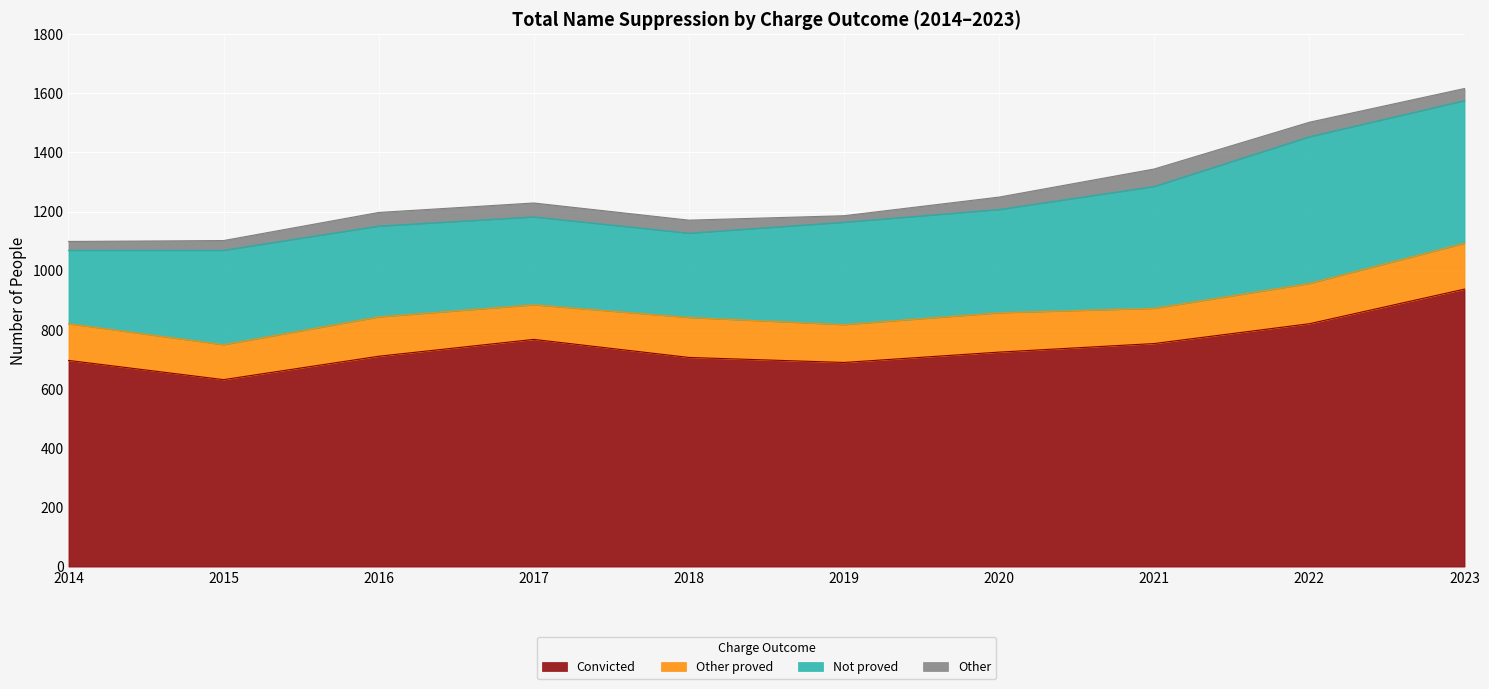

What is the smallest value displayed?

22